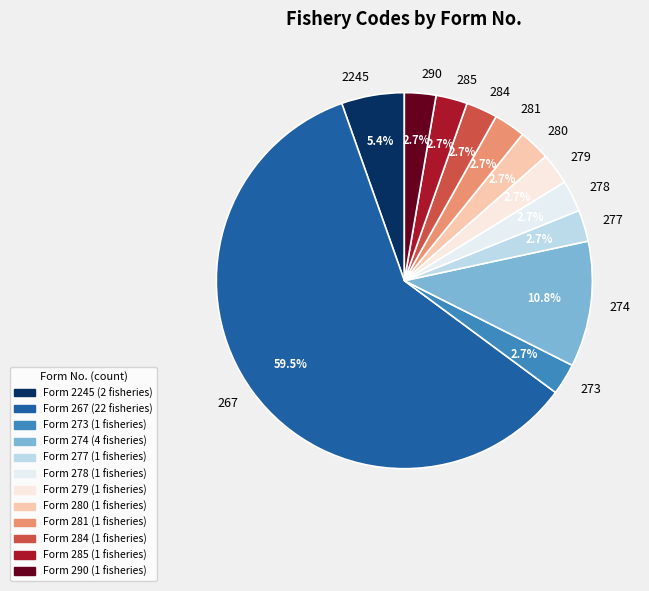

To the nearest percent, what is the combined percentage of 280 and 285?

5%